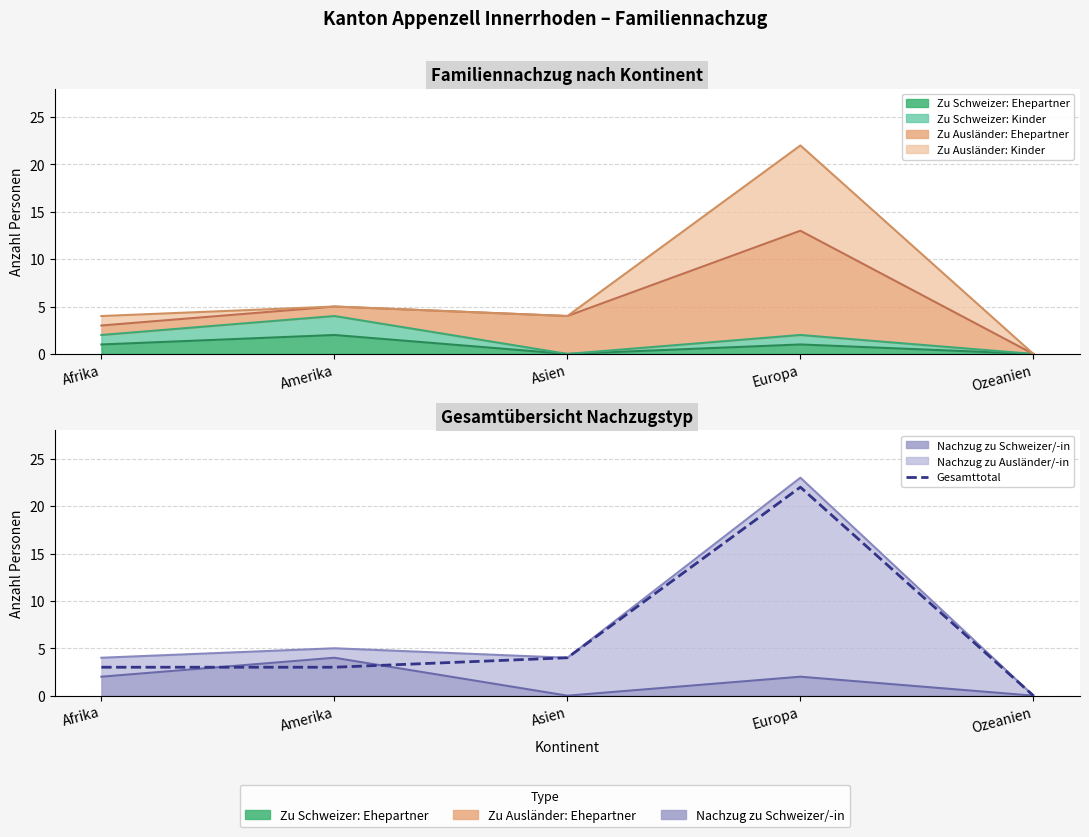

What is the difference between the maximum and minimum values?

22